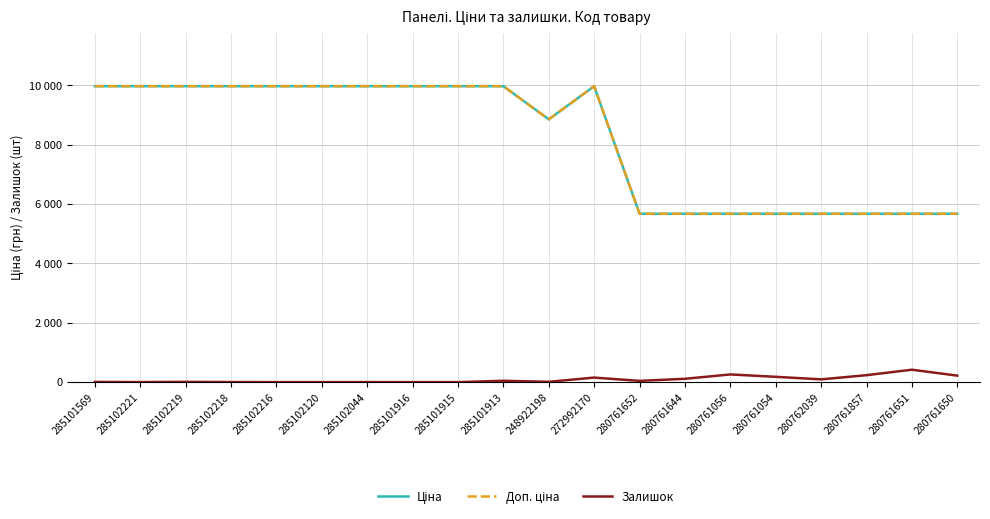

What is the spread (max minus min) of values at 272992170?

9822.0